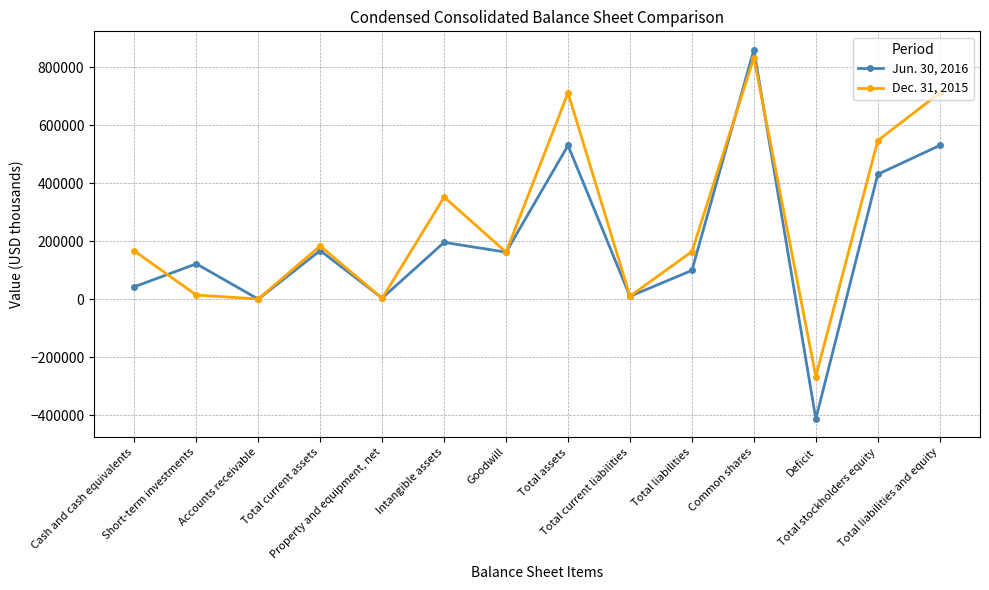

What is the spread (max minus min) of values at Accounts receivable?

552